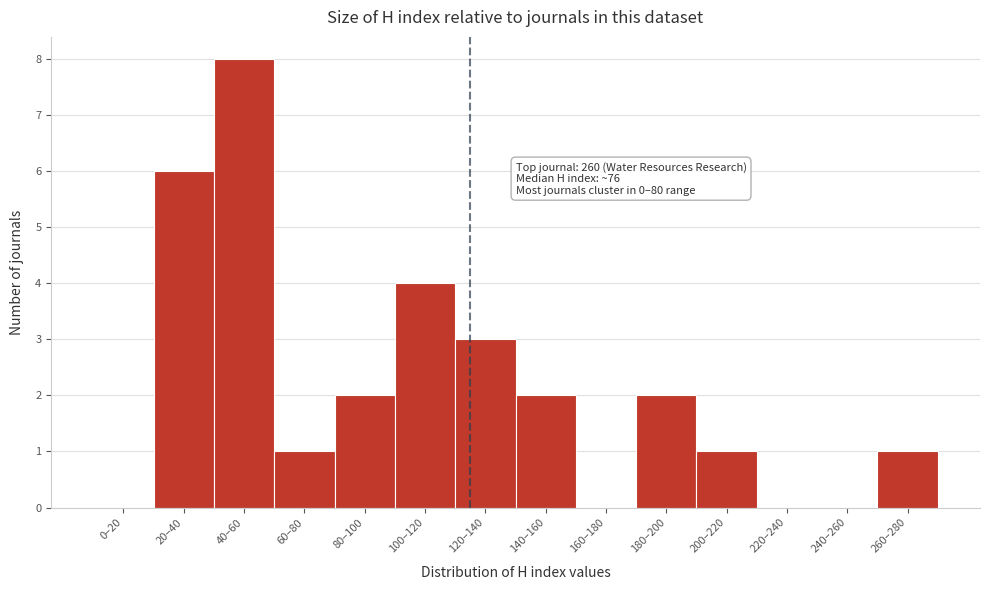

Reading right to left, transcribe all the data shown in this chart.

260–280=1	240–260=0	220–240=0	200–220=1	180–200=2	160–180=0	140–160=2	120–140=3	100–120=4	80–100=2	60–80=1	40–60=8	20–40=6	0–20=0